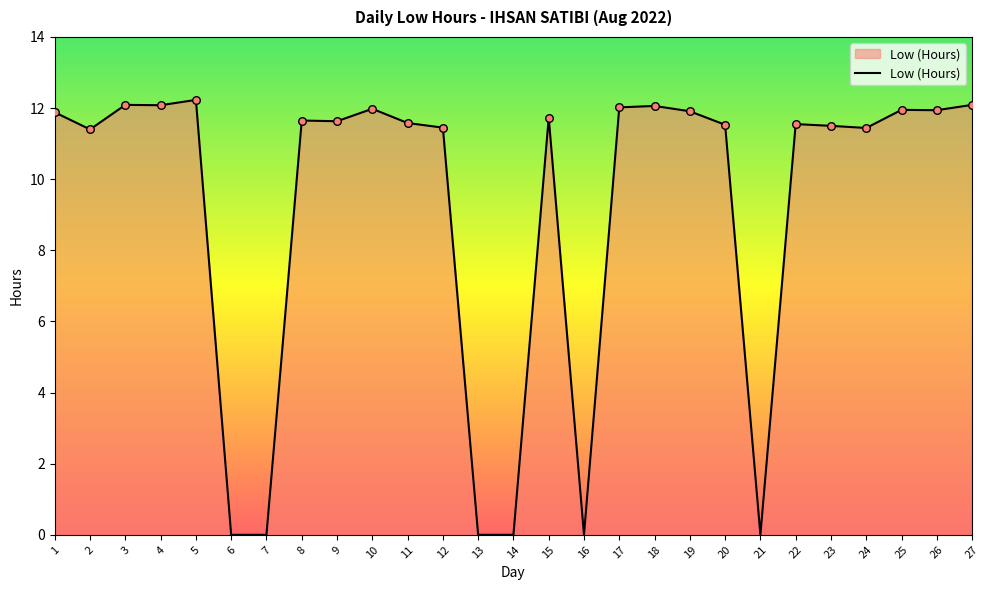

Between 11 and 17, which is larger?

17